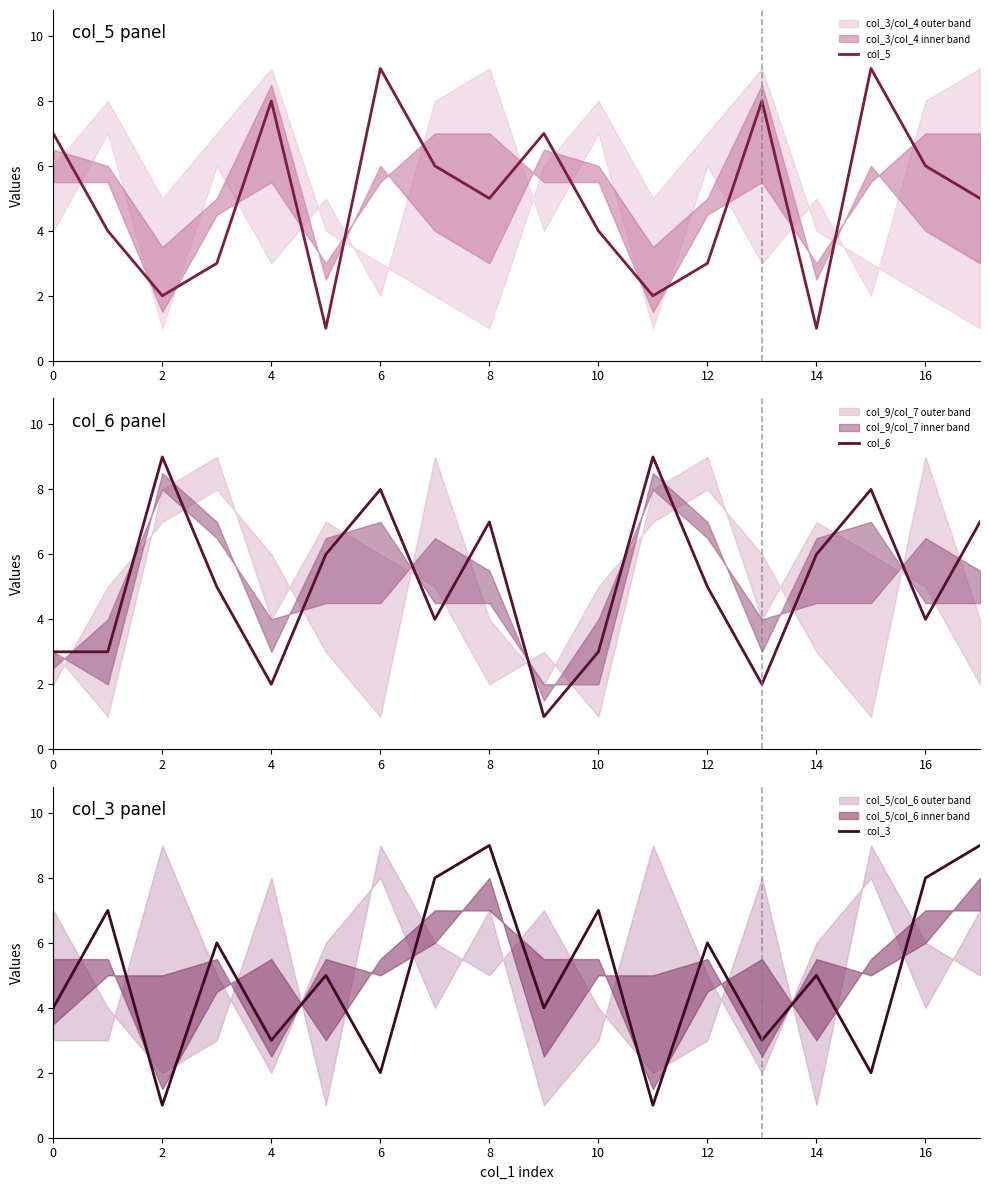

True or false: col_3 has a value of 4 at 0.

True